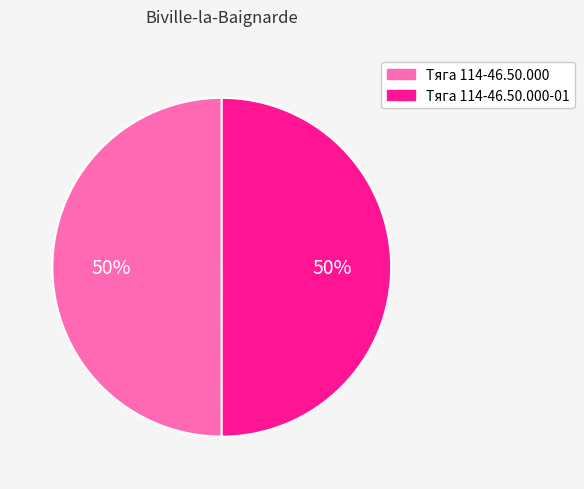

What is the ratio of the value at Тяга 114-46.50.000 to the value at Тяга 114-46.50.000-01?

1.0